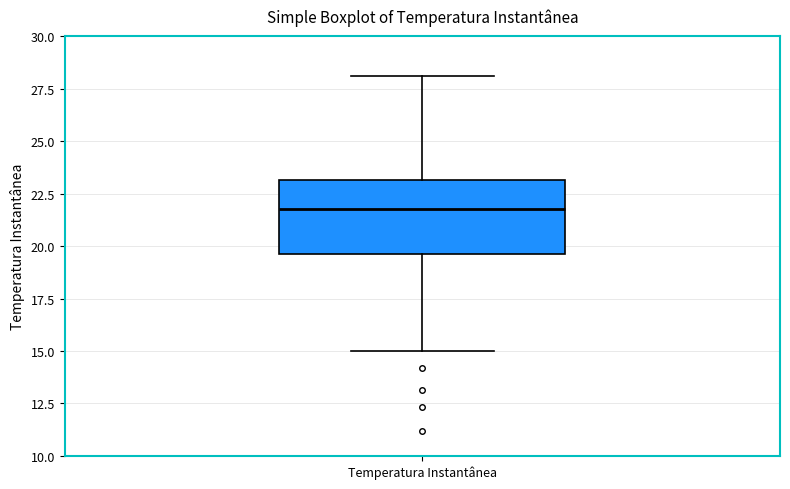

Transcribe this box plot: give where the median line is, the range the box spans, and where the two whiskers end, as read against the y-axis. The values are not printed on the chart, so give them approximately, as read against the axis.

median 22.0, box 19.5 to 23.0, whiskers 15.0 to 28.0